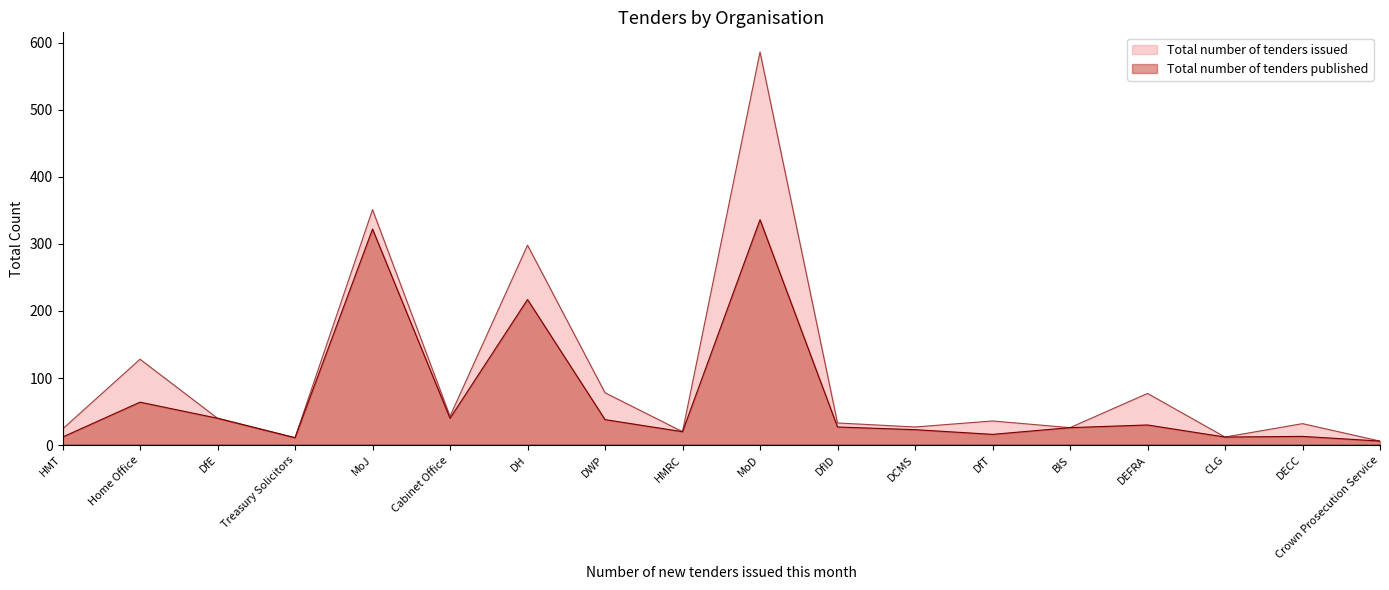

Which series has the largest range (max minus min)?

Total number of tenders issued